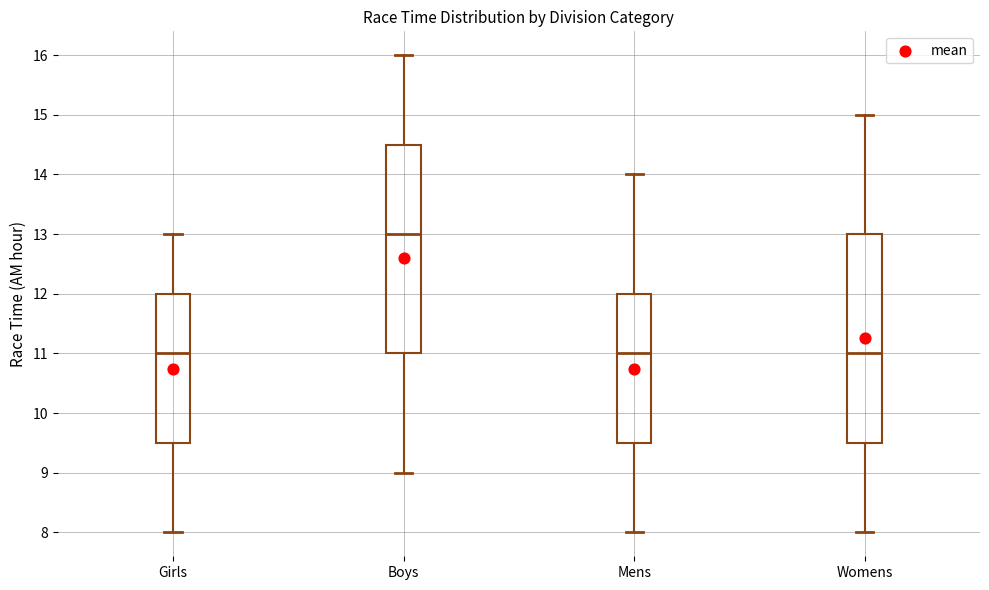

Reading left to right, transcribe this box plot: for each box, give where its median line is, the range the box spans, and where its two whiskers end, as read against the y-axis. The values are not printed on the chart, so give them approximately, as read against the axis.

Girls: median 11.0, box 9.5 to 12.0, whiskers 8.0 to 13.0
Boys: median 13.0, box 11.0 to 14.5, whiskers 9.0 to 16.0
Mens: median 11.0, box 9.5 to 12.0, whiskers 8.0 to 14.0
Womens: median 11.0, box 9.5 to 13.0, whiskers 8.0 to 15.0